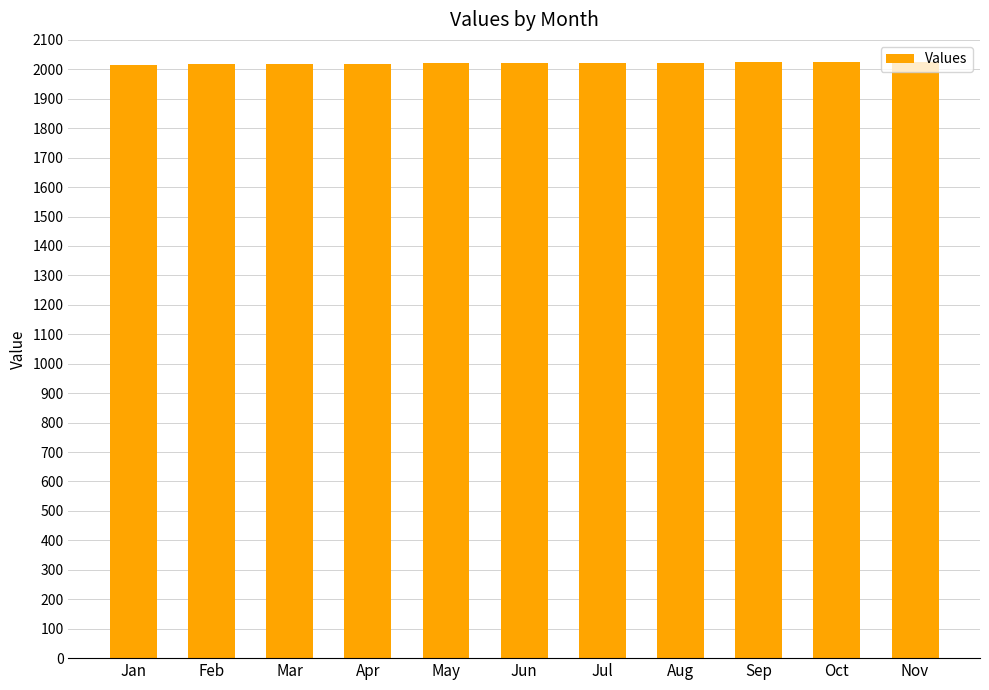

What is the sum of the values at Jul and Aug?

4045